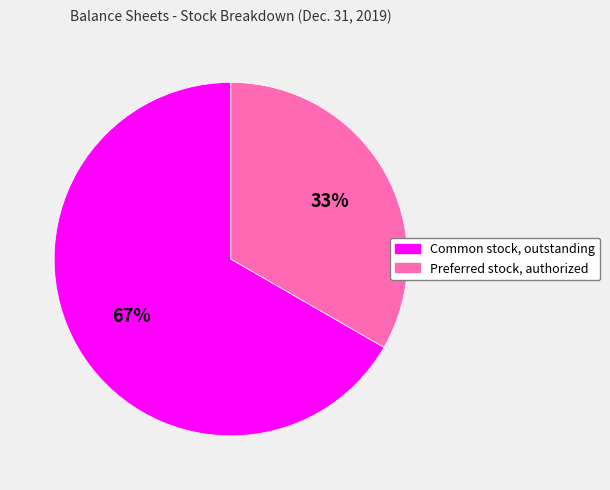

How many slices are in this pie chart?

2